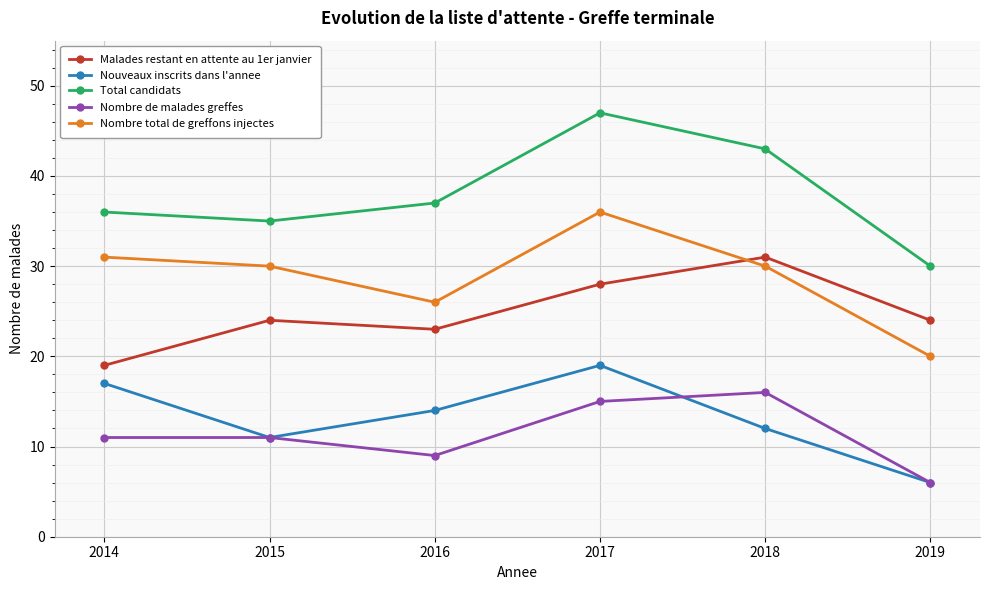

At which category is the sum across all series the highest?

2017